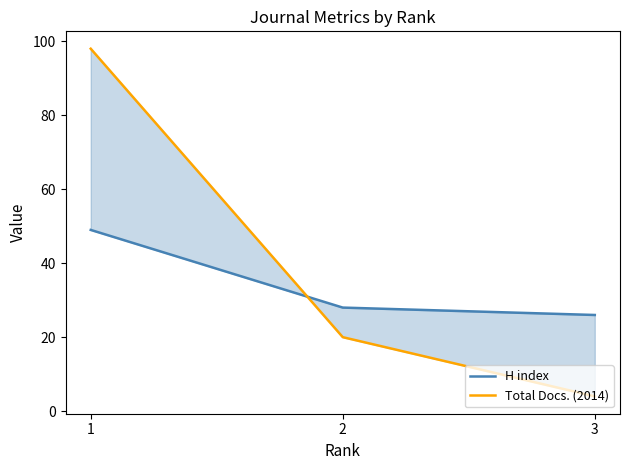

How many values in the H index series exceed 28?

1